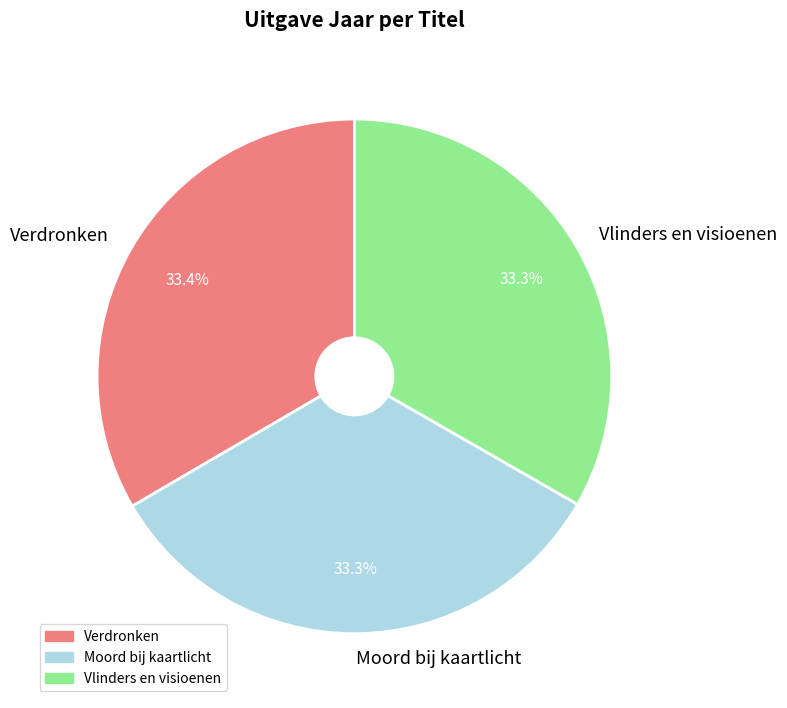

Does Verdronken represent more than half of the total?

No